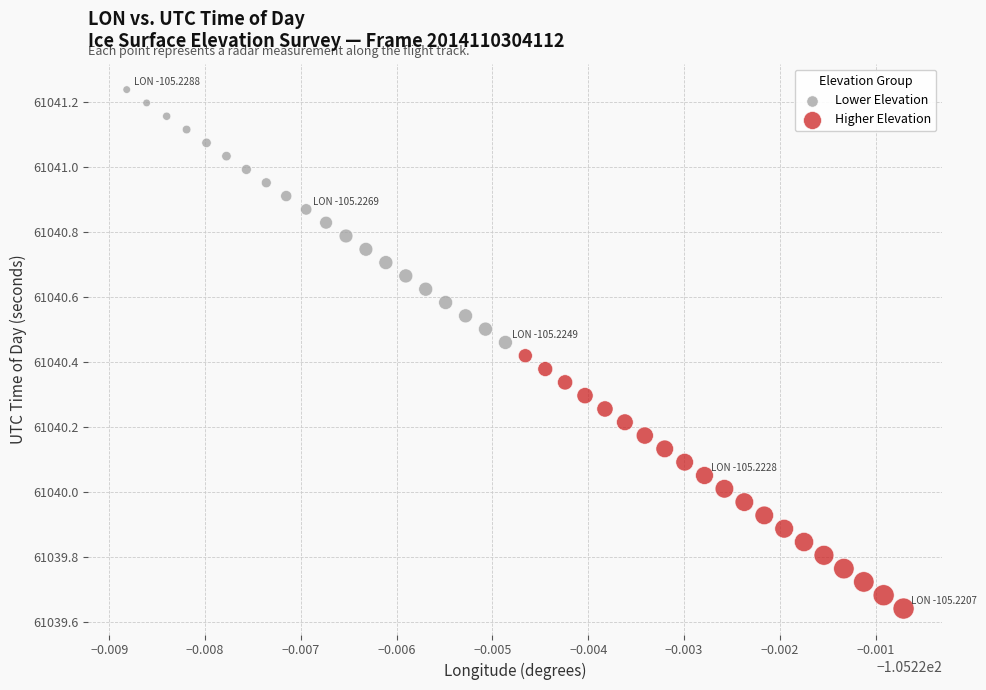

Which series reaches the minimum Y coordinate?

Higher Elevation